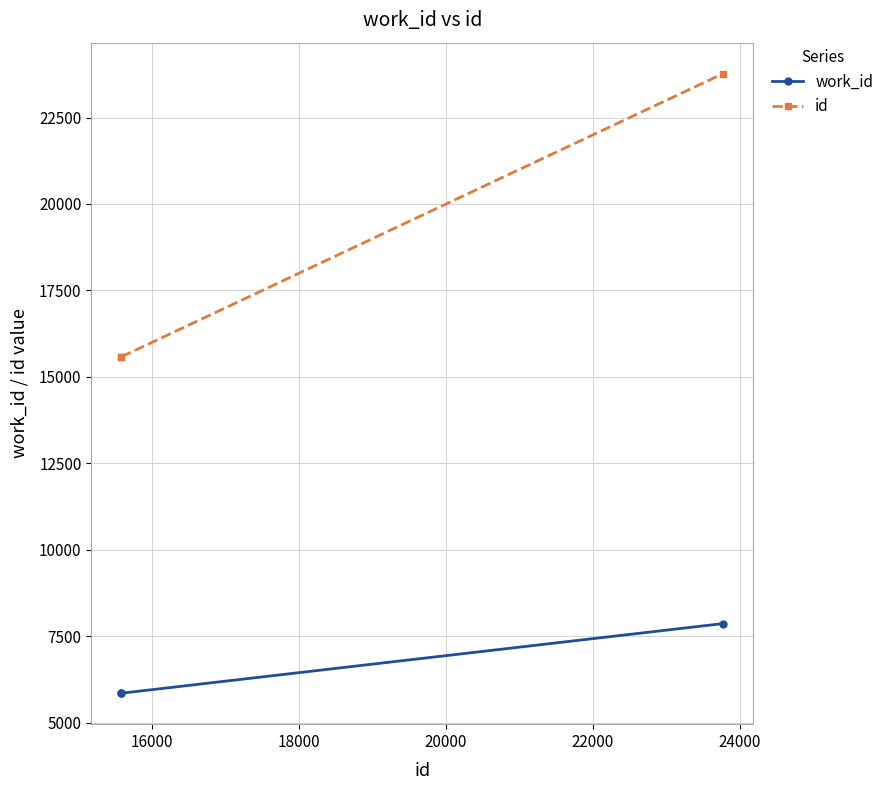

List the series in order of their peak value, highest first.

id, work_id